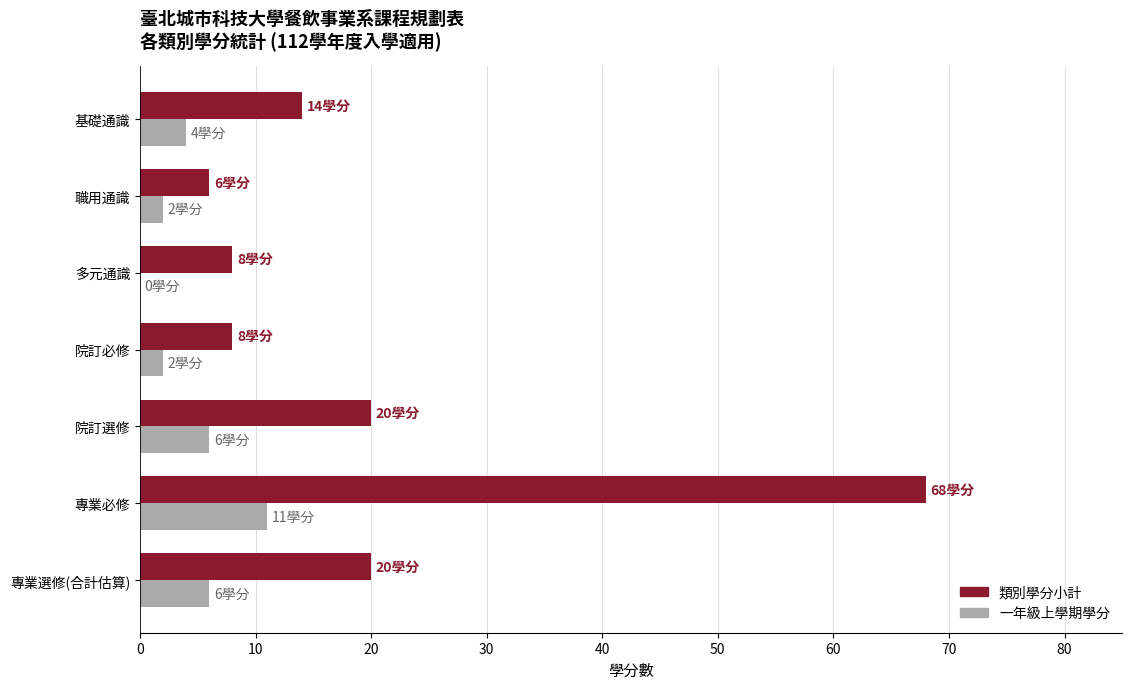

What is the sum of all 一年級上學期學分 values?

31